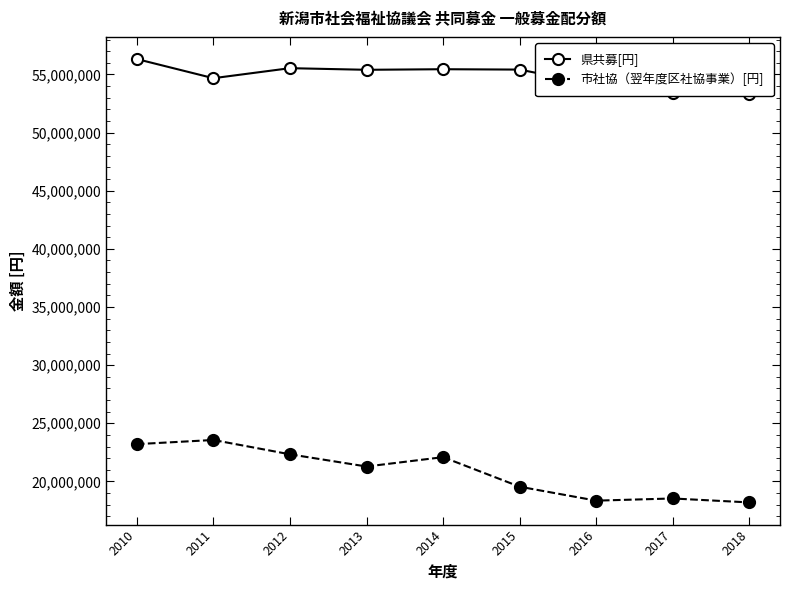

What is the minimum value shown in the chart?

18191584